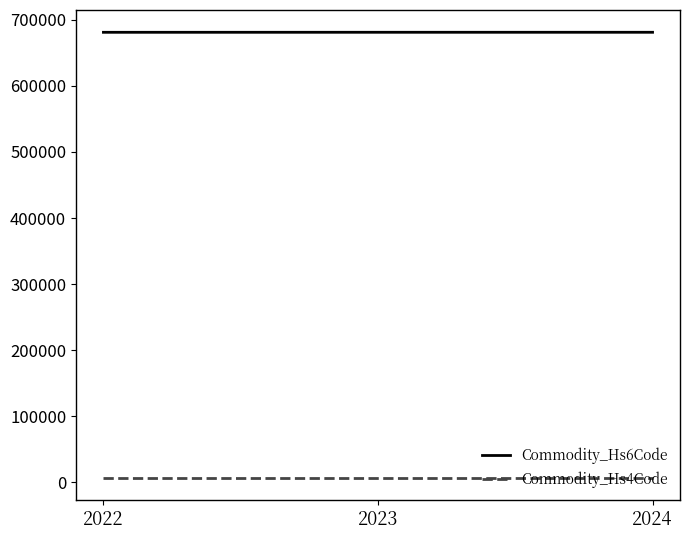

The value of Commodity_Hs4Code at 2024 is 6810. True or false?

True